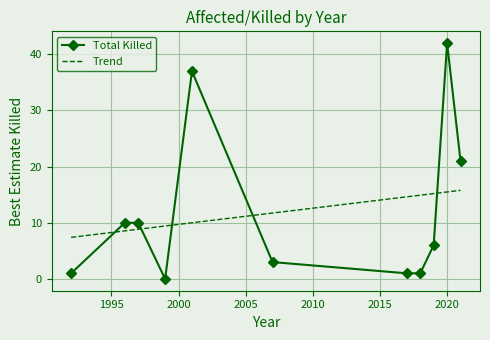

What is the maximum value for Total Killed?

42